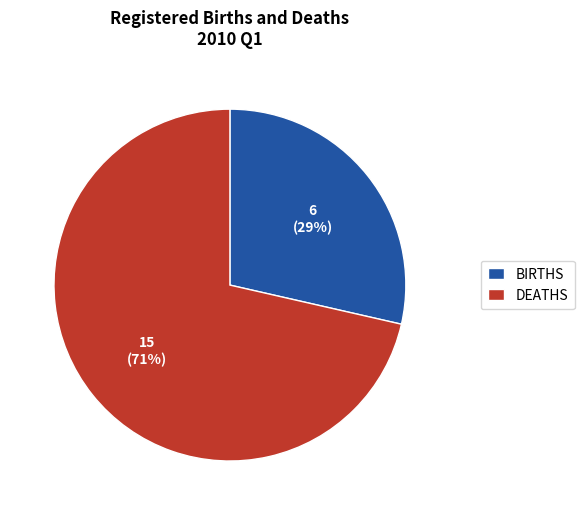

Which slice is the largest?

DEATHS